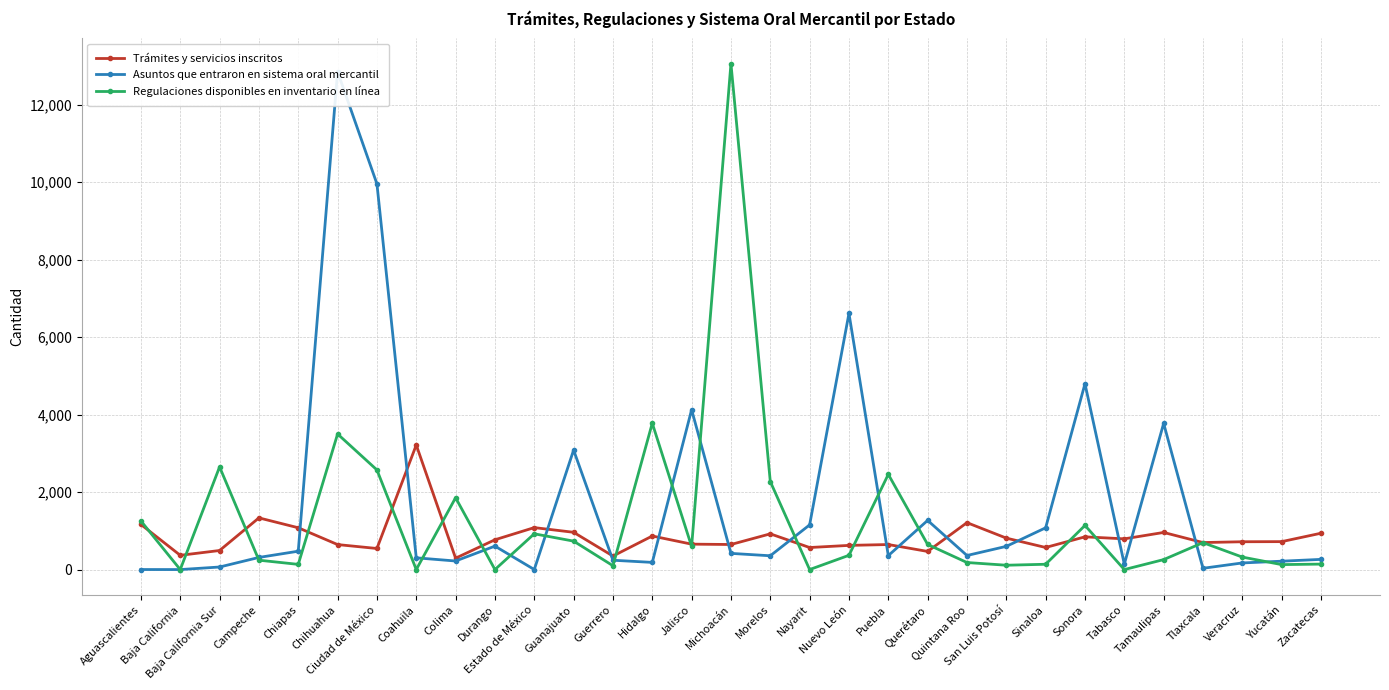

Between which two adjacent categories do Asuntos que entraron en sistema oral mercantil and Trámites y servicios inscritos first intersect?

Chiapas and Chihuahua